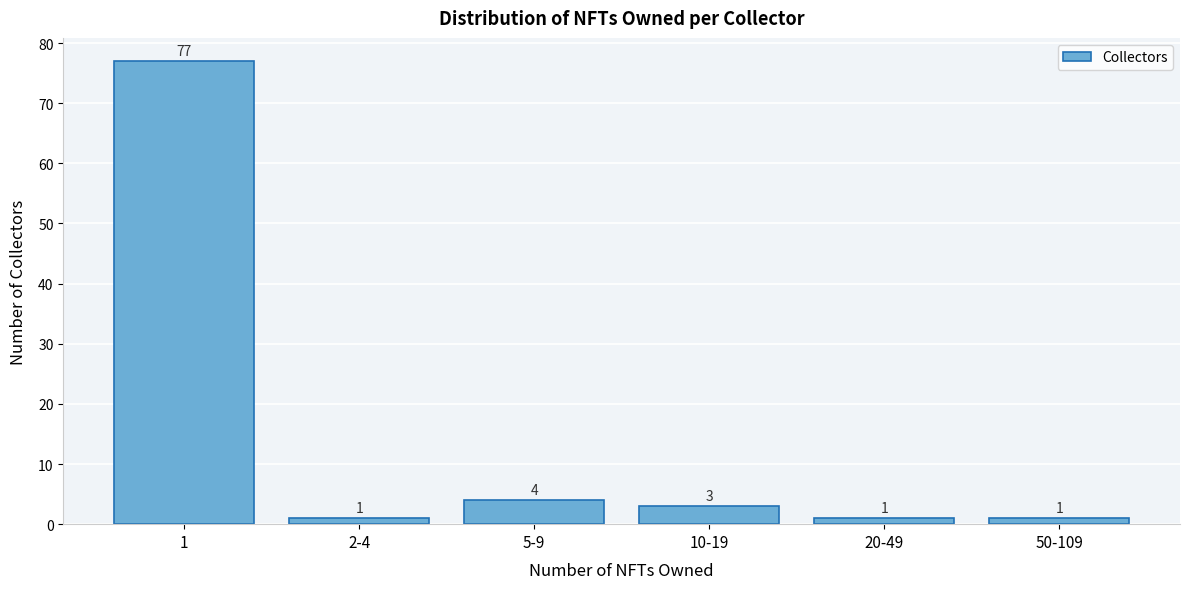

Reading right to left, list all the values displayed in this chart.

50-109=1	20-49=1	10-19=3	5-9=4	2-4=1	1=77